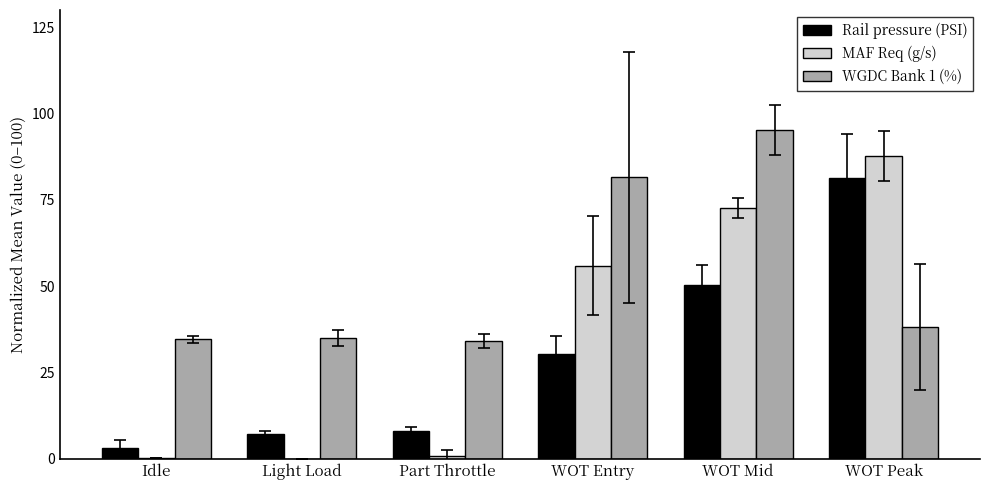

Which series has the largest total across all categories?

WGDC Bank 1 (%)